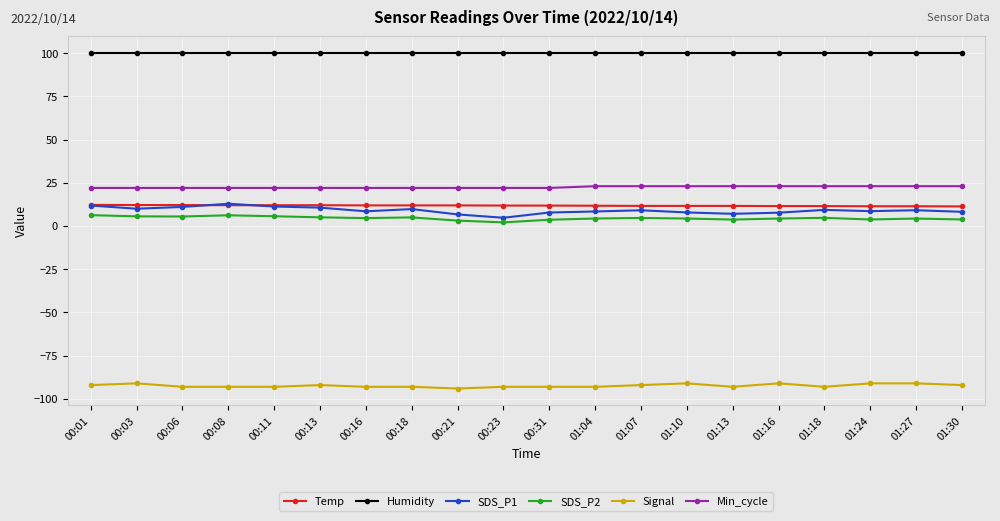

What is the smallest value displayed?

-94.0